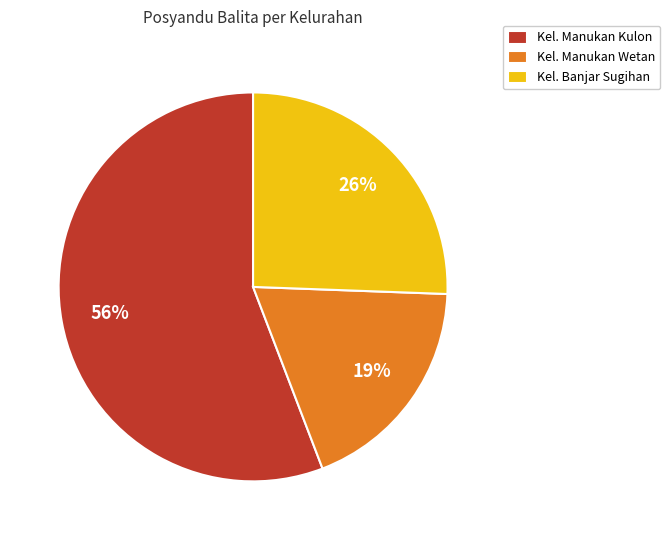

To the nearest percent, what is the combined percentage of Kel. Manukan Kulon and Kel. Manukan Wetan?

74%